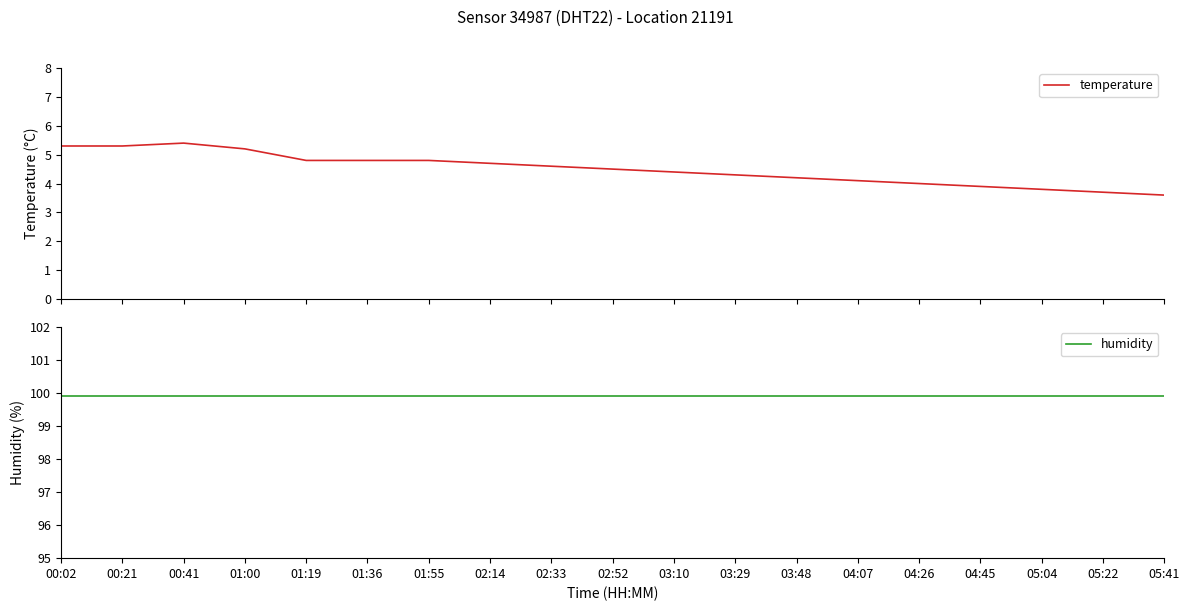

What is the difference between the highest and lowest values at 01:00?

94.7